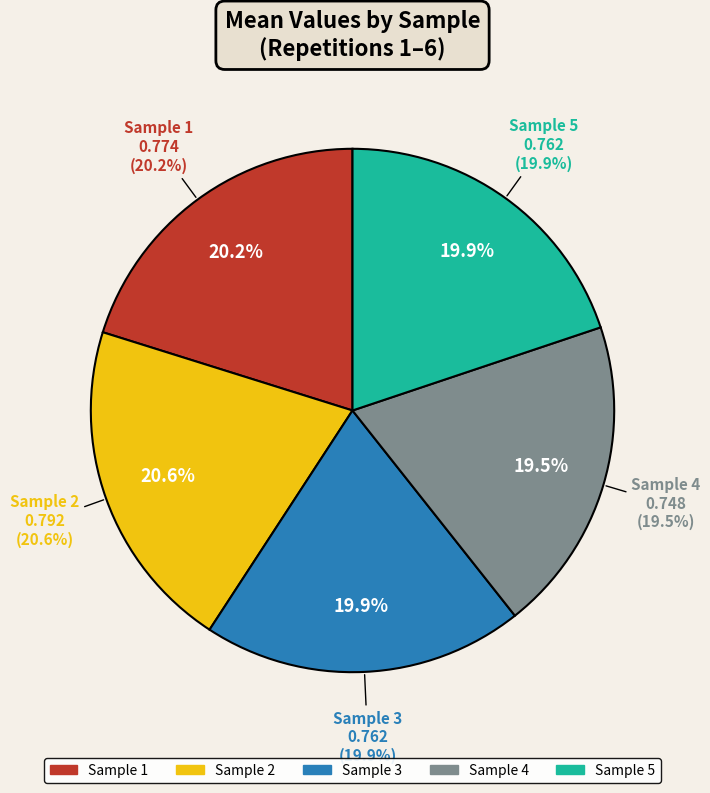

Which slice is the largest?

Sample 2